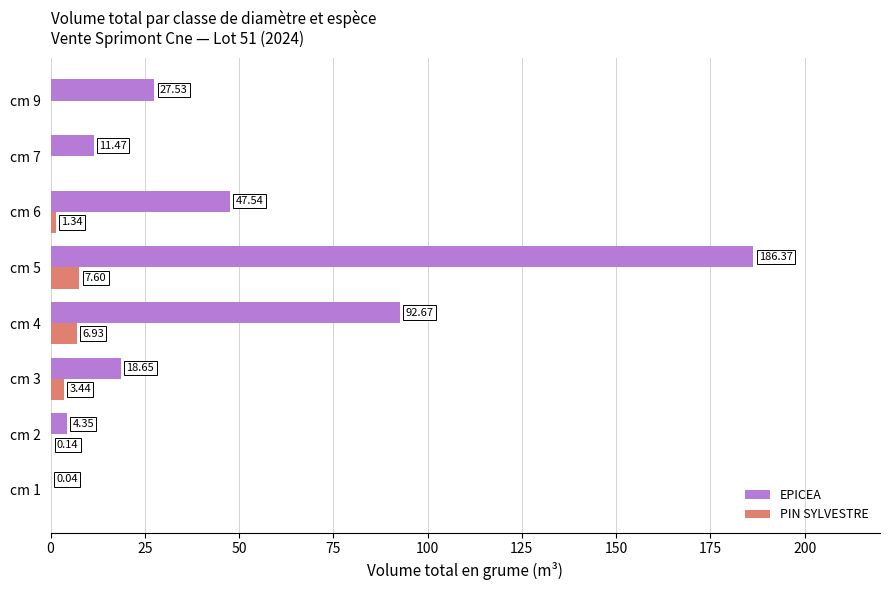

Is the value of PIN SYLVESTRE at cm 2 greater than the value of EPICEA at cm 7?

No